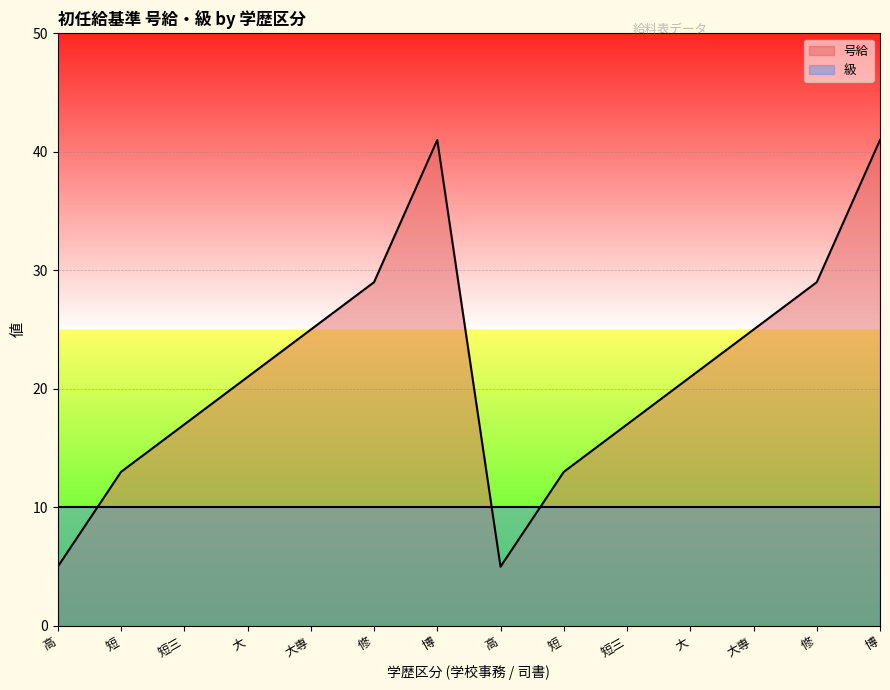

Where is the first local maximum?

博